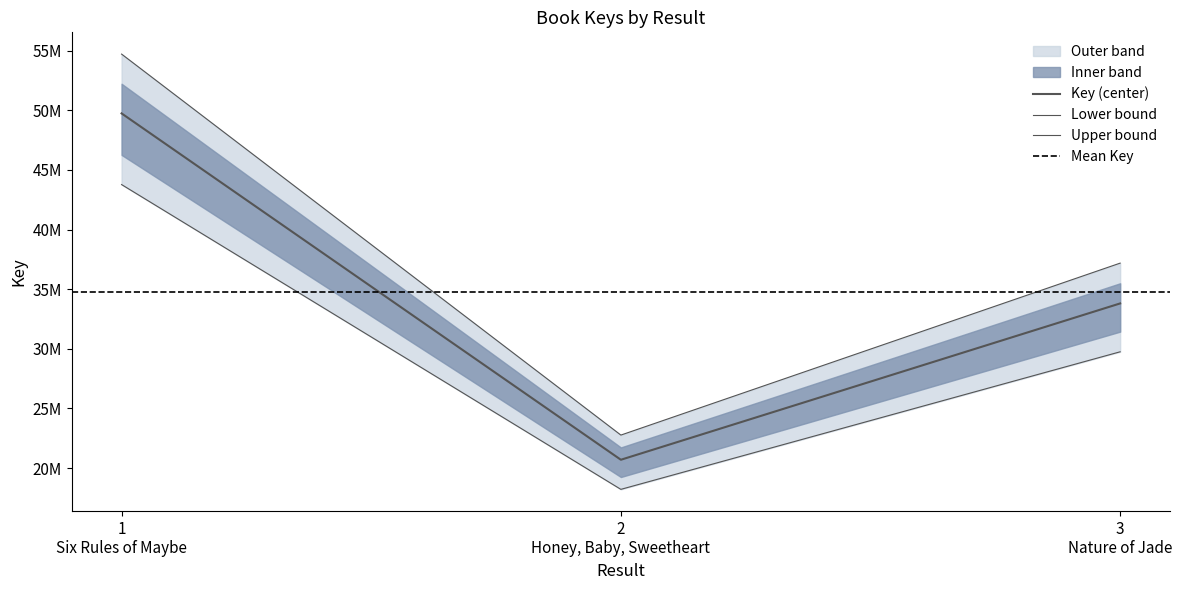

What is the sum of all Nature of Jade values?

67607720